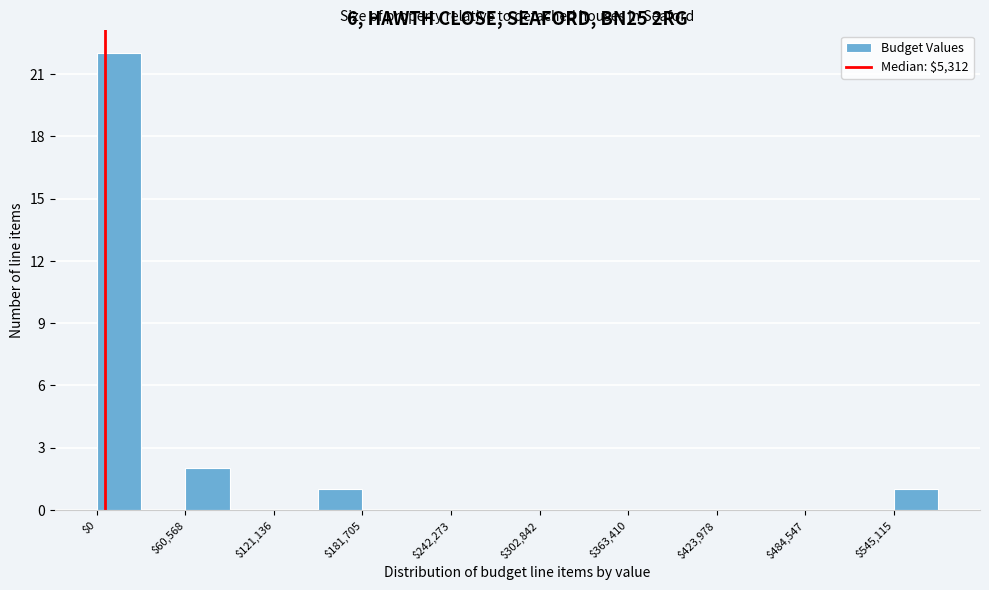

Around what value on the x-axis is the tallest bar? Give the approximate position of its centre, as read against the axis.

20000